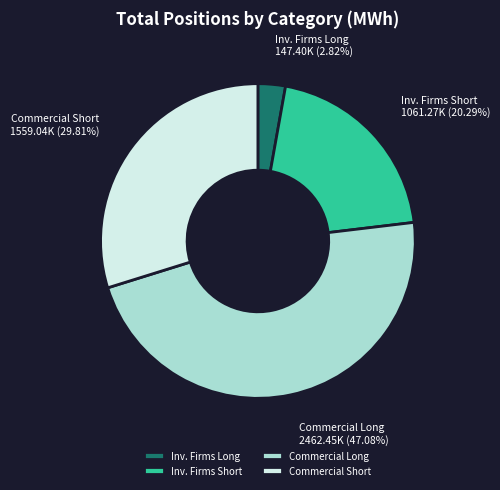

Which slice is the largest?

Commercial Long